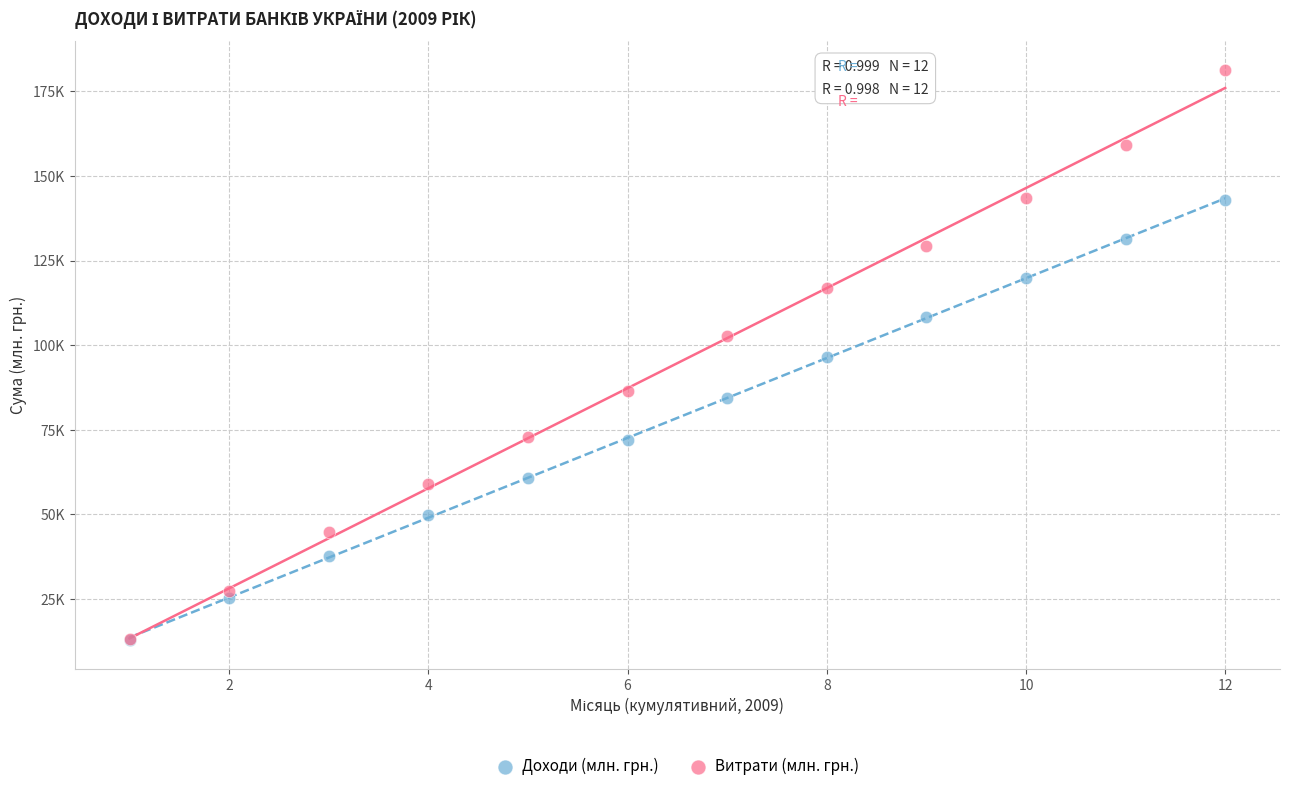

Which series contains the highest Y value?

Витрати (млн. грн.)